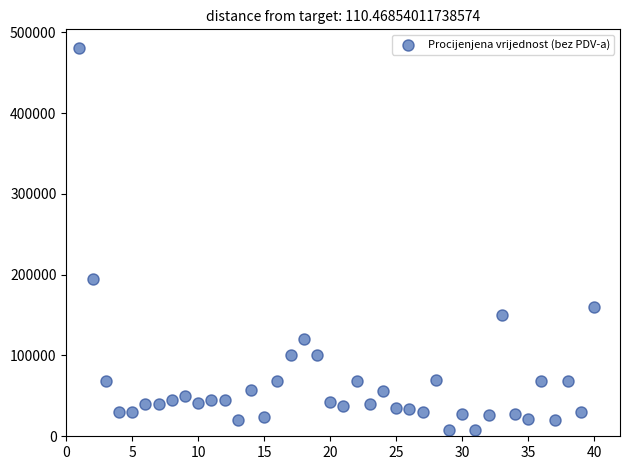

What is the range of X values (max minus min)?

39